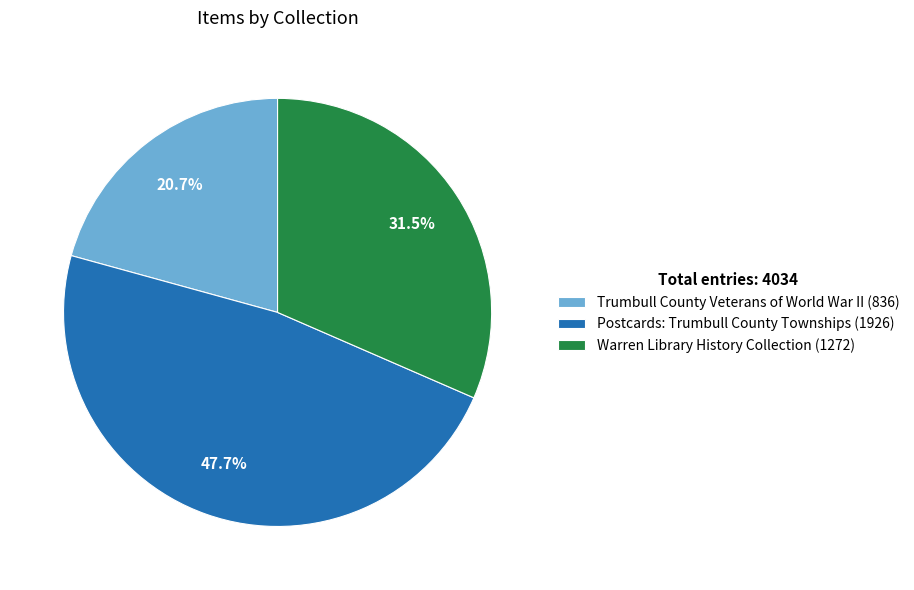

How many segments does this pie chart have?

3